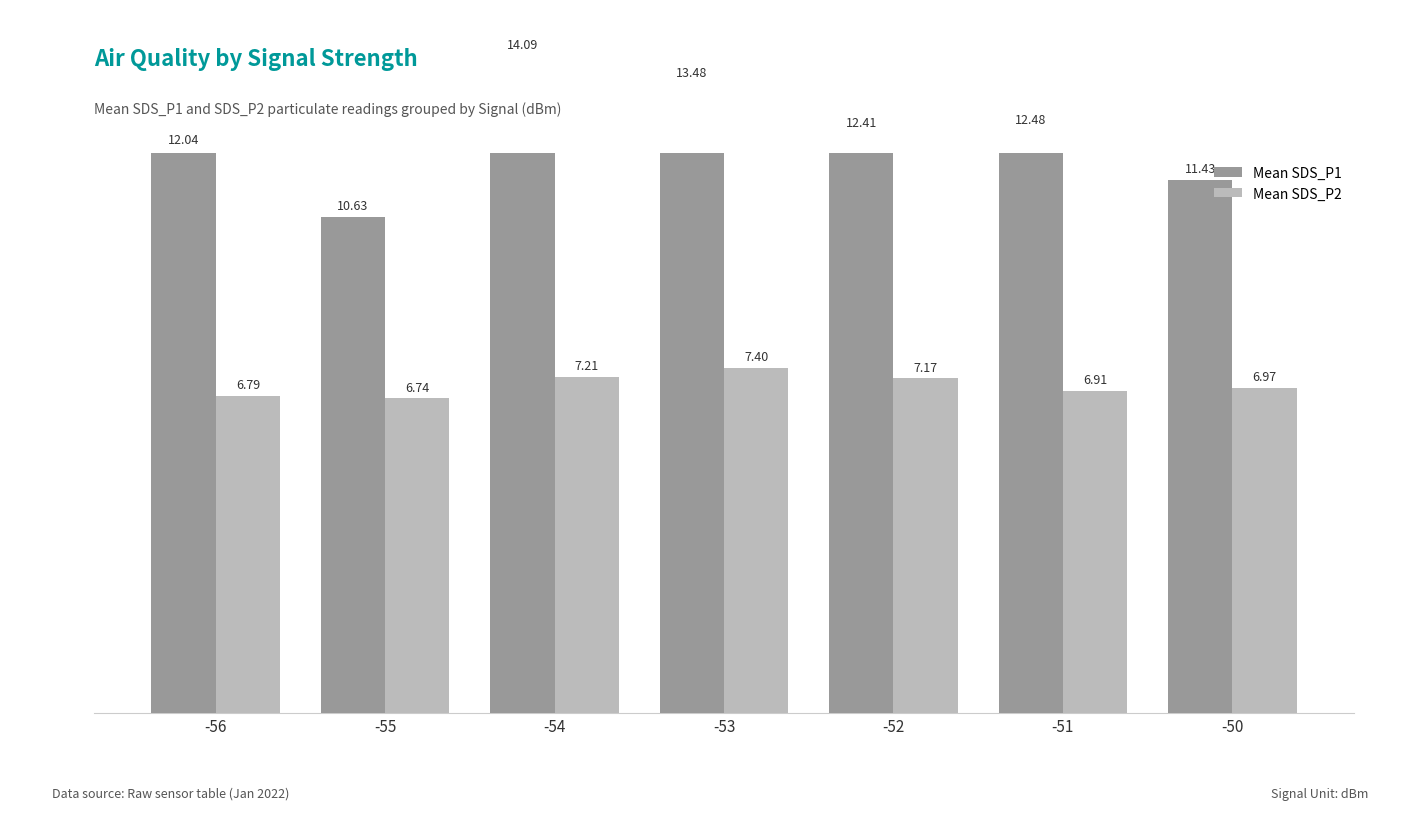

What is the spread (max minus min) of values at -55?

3.9